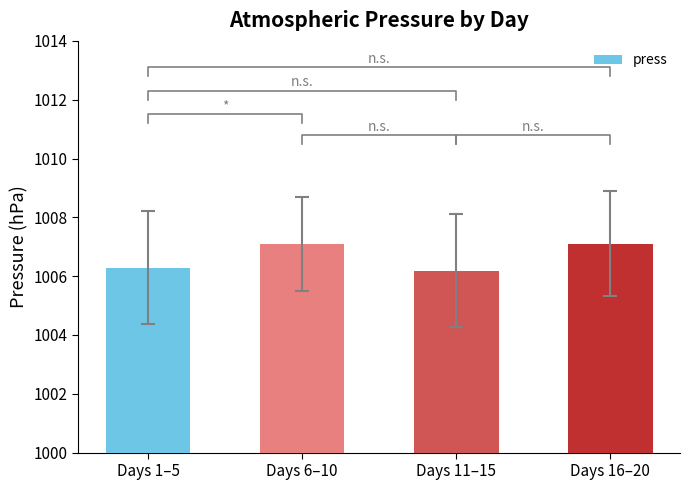

Reading right to left, extract all data points from this chart.

Days 16–20=1007.1	Days 11–15=1006.2	Days 6–10=1007.1	Days 1–5=1006.3